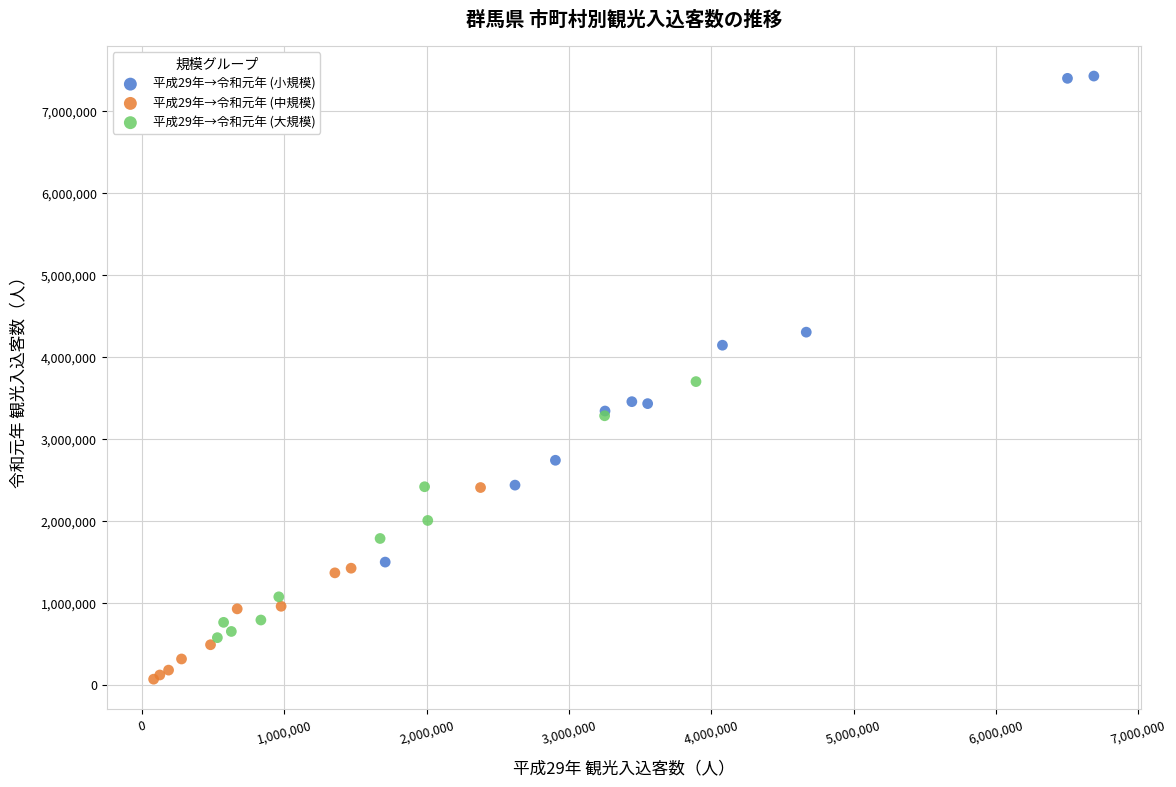

What are all the series names shown in the legend?

平成29年→令和元年 (小規模), 平成29年→令和元年 (中規模), 平成29年→令和元年 (大規模)